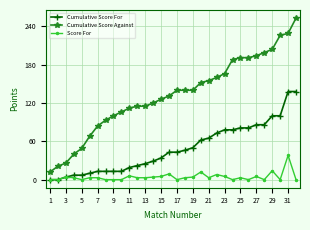

Which series has the largest range (max minus min)?

Cumulative Score Against